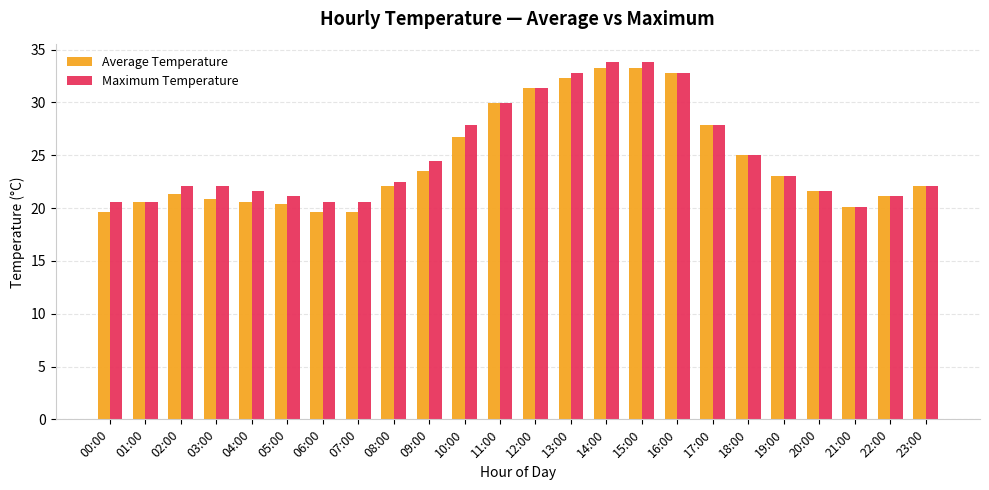

List the series in order of their peak value, lowest first.

Average Temperature, Maximum Temperature